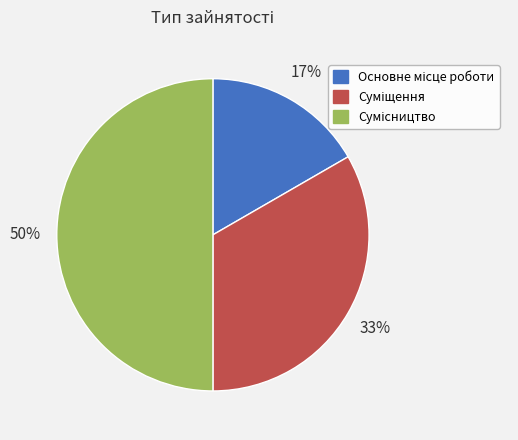

To the nearest percent, what is the average slice percentage?

33%